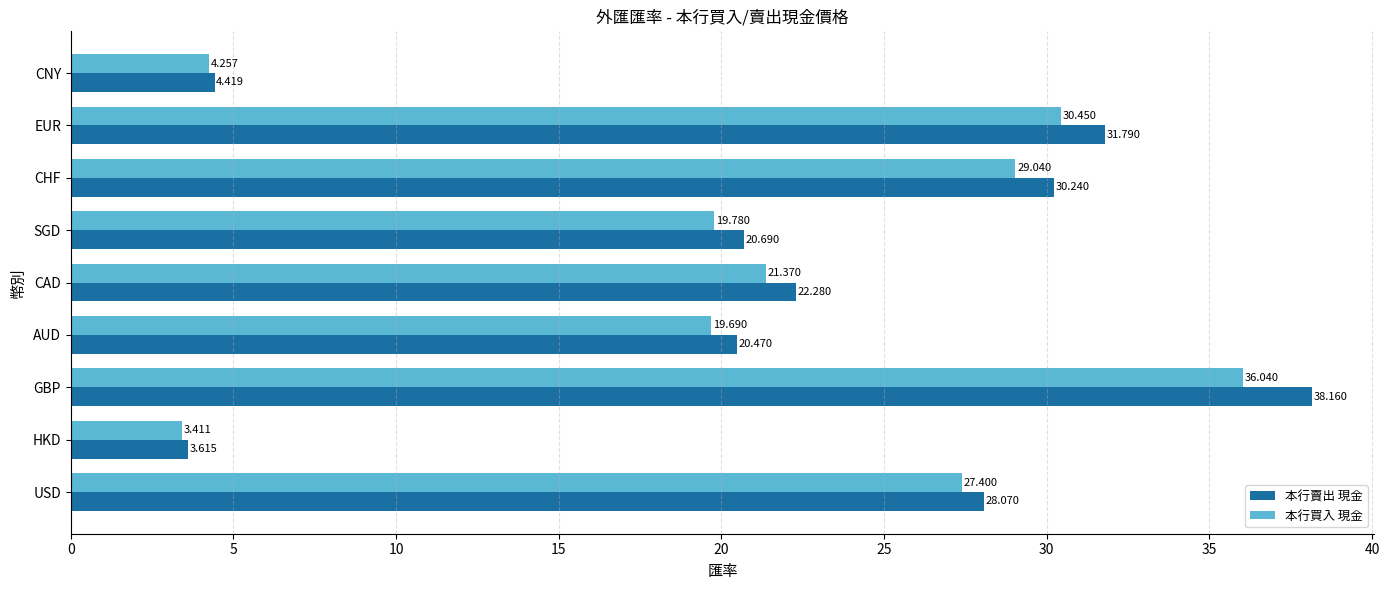

Which series has the largest total across all categories?

本行賣出 現金